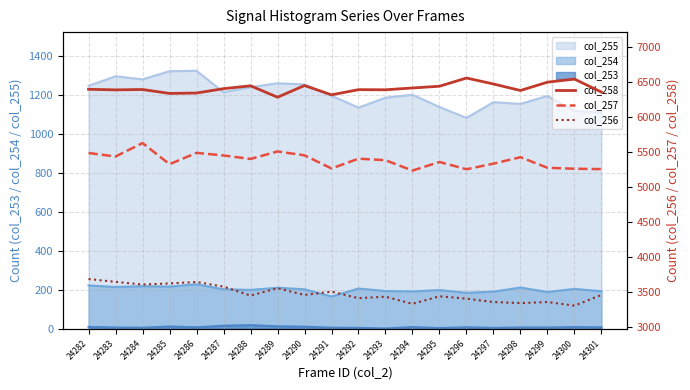

Is the value of col_255 at 24289 greater than the value of col_253 at 24282?

Yes